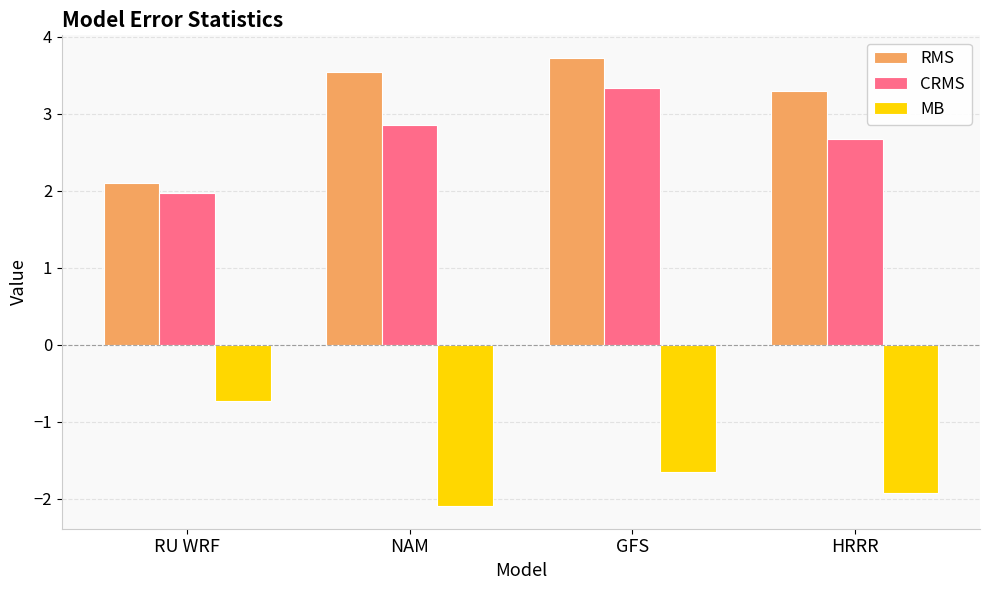

What is the difference between the highest and lowest values at NAM?

5.6